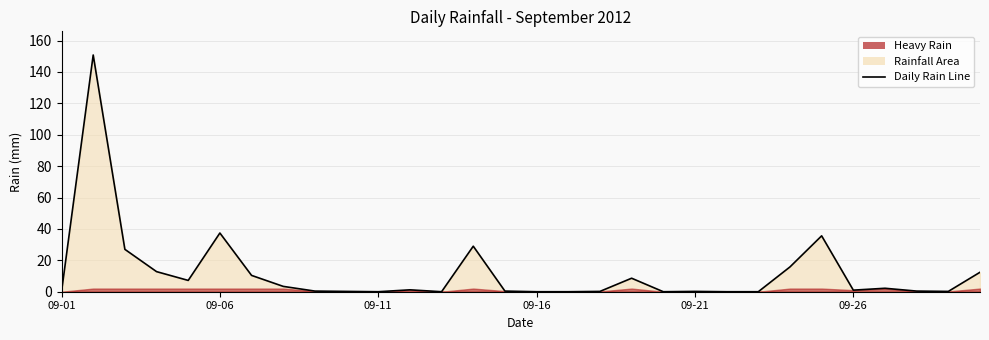

What is the difference between the maximum and minimum values?

150.8